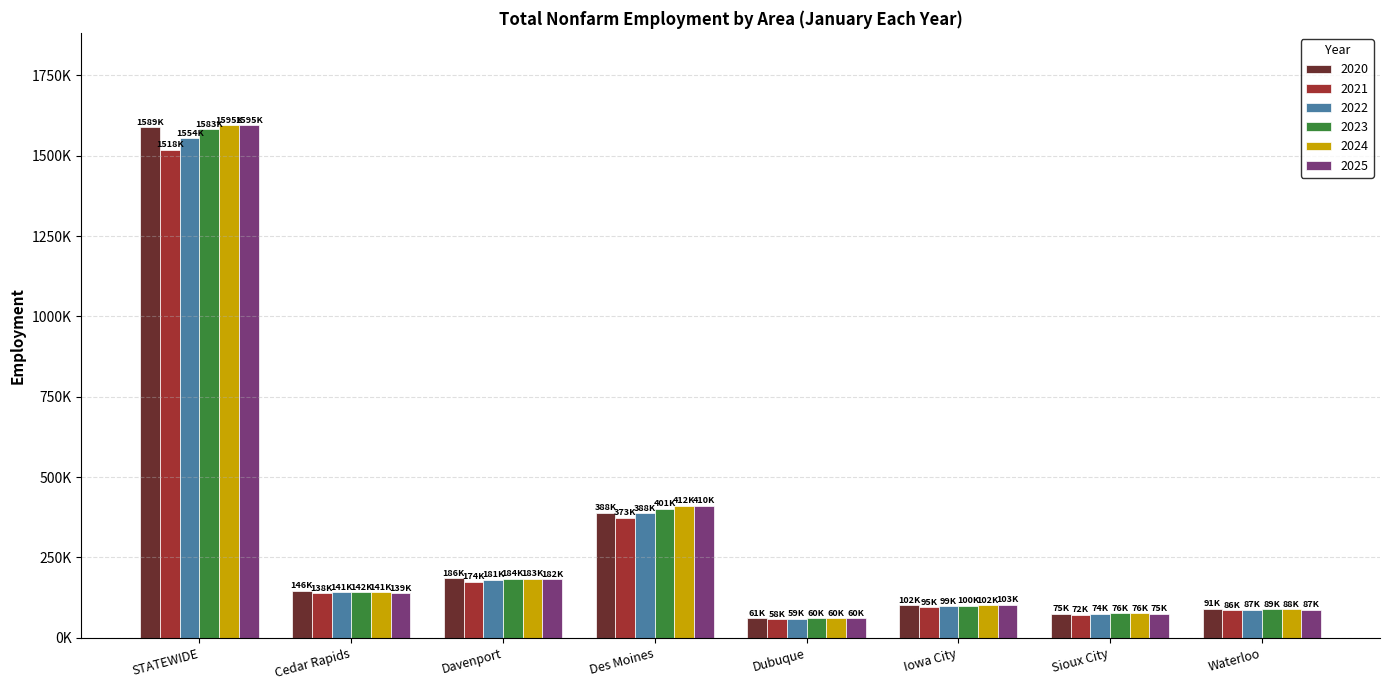

What are all the series names shown in the legend?

2020, 2021, 2022, 2023, 2024, 2025